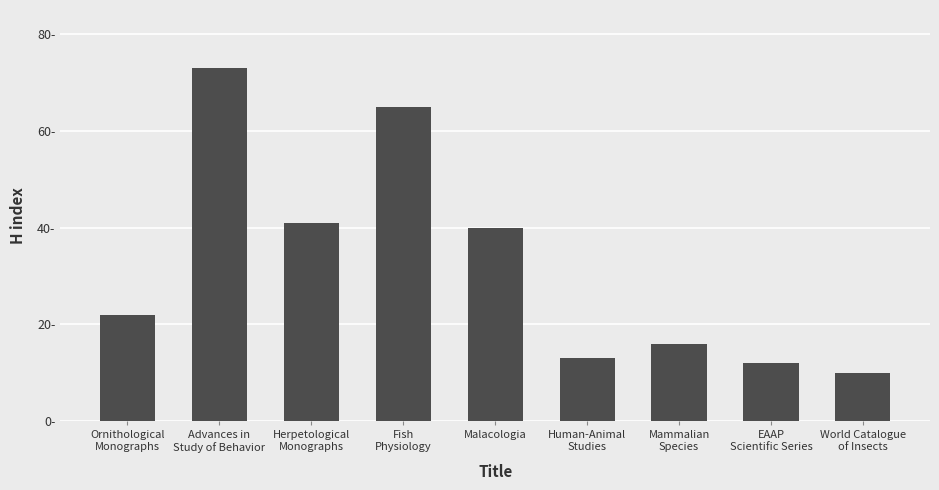

Does the chart contain any negative values?

No